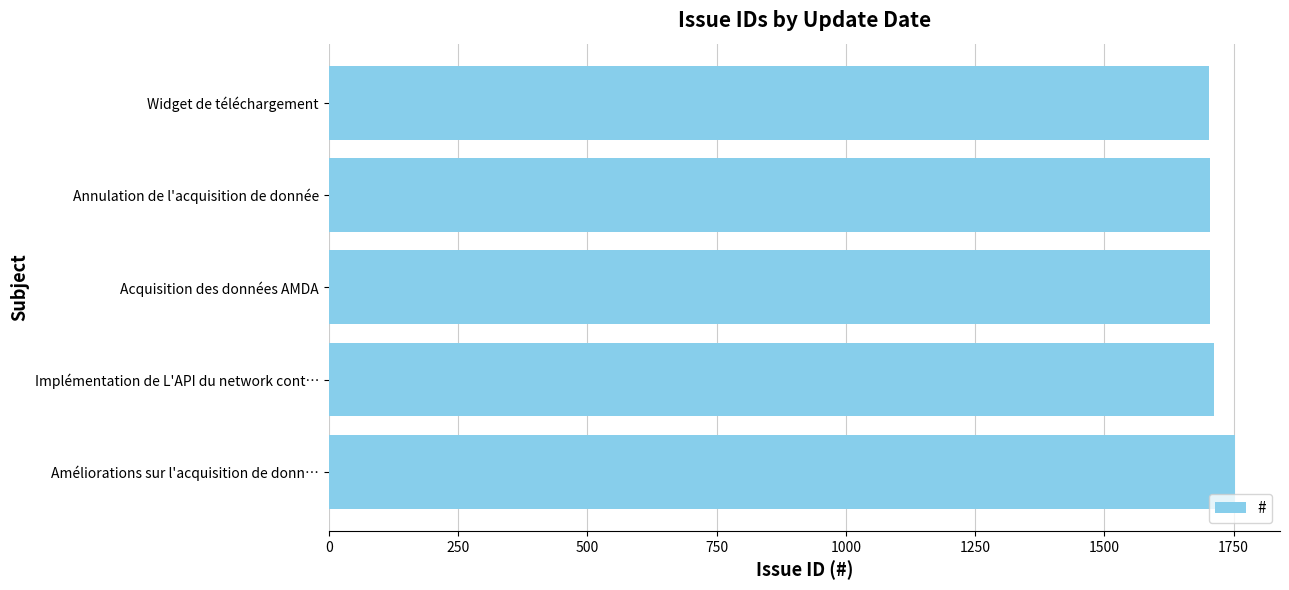

Which has a higher value, Améliorations sur l'acquisition de donn… or Annulation de l'acquisition de donnée?

Améliorations sur l'acquisition de donn…